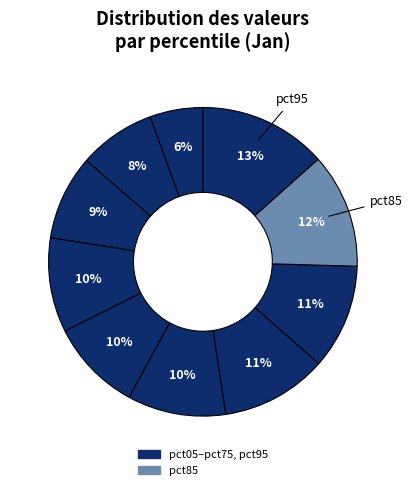

How many segments does this pie chart have?

10